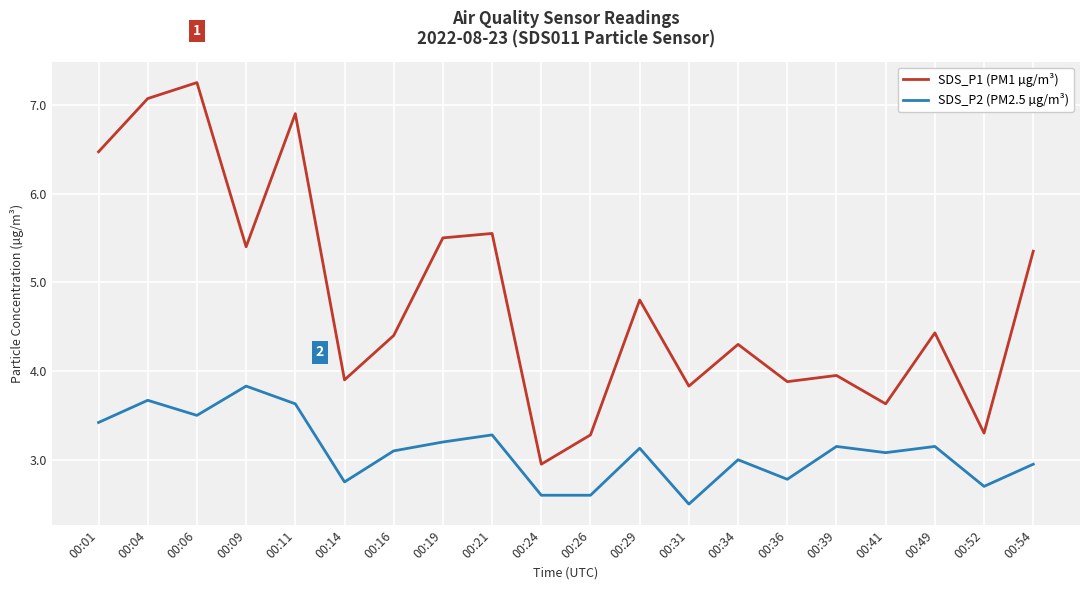

The SDS_P1 (PM1 µg/m³) series shows 4.4 at 00:16. True or false?

True